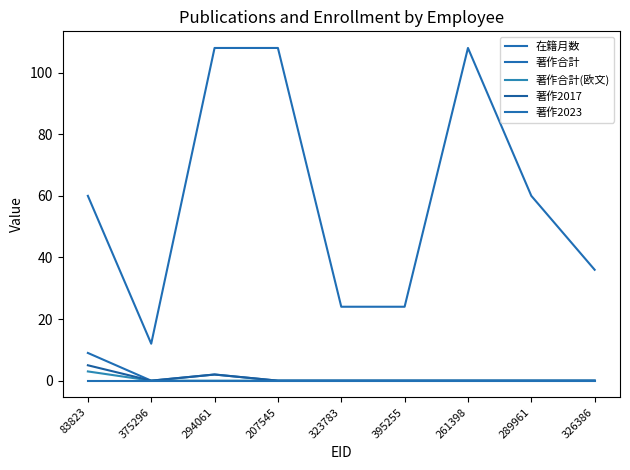

At which category does 著作合計 reach its first local valley?

375296